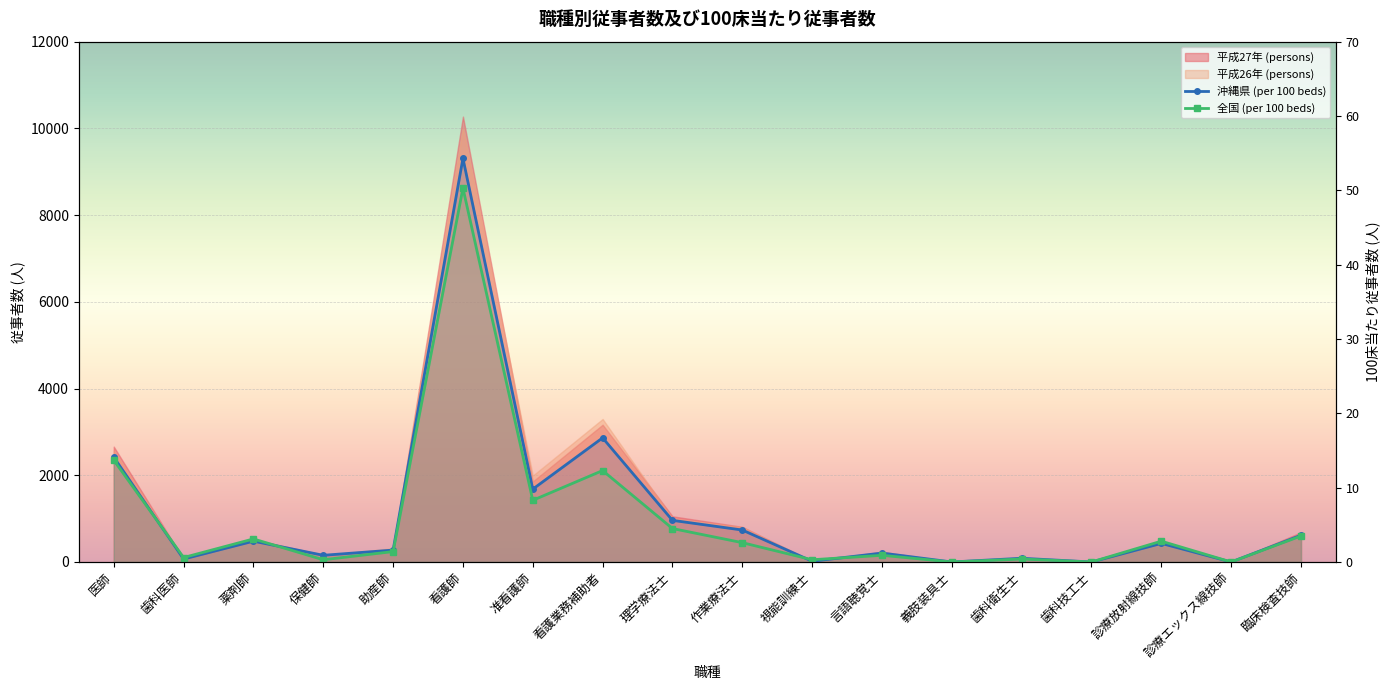

What is the difference between the highest and lowest values at 医師?

68.6